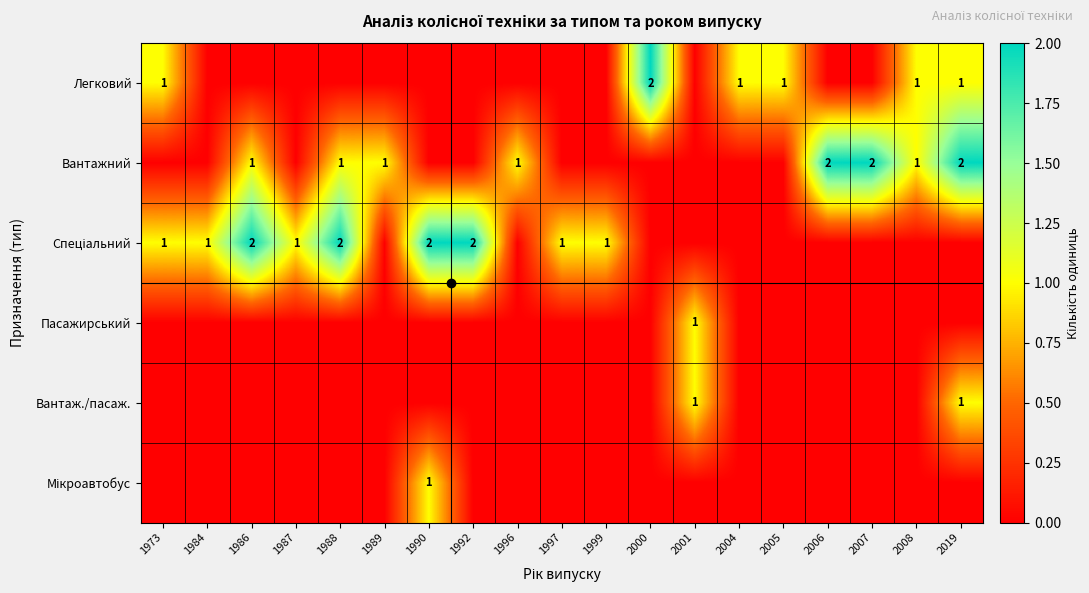

True or false: Спеціальний has a value of 1 at 1996.

False